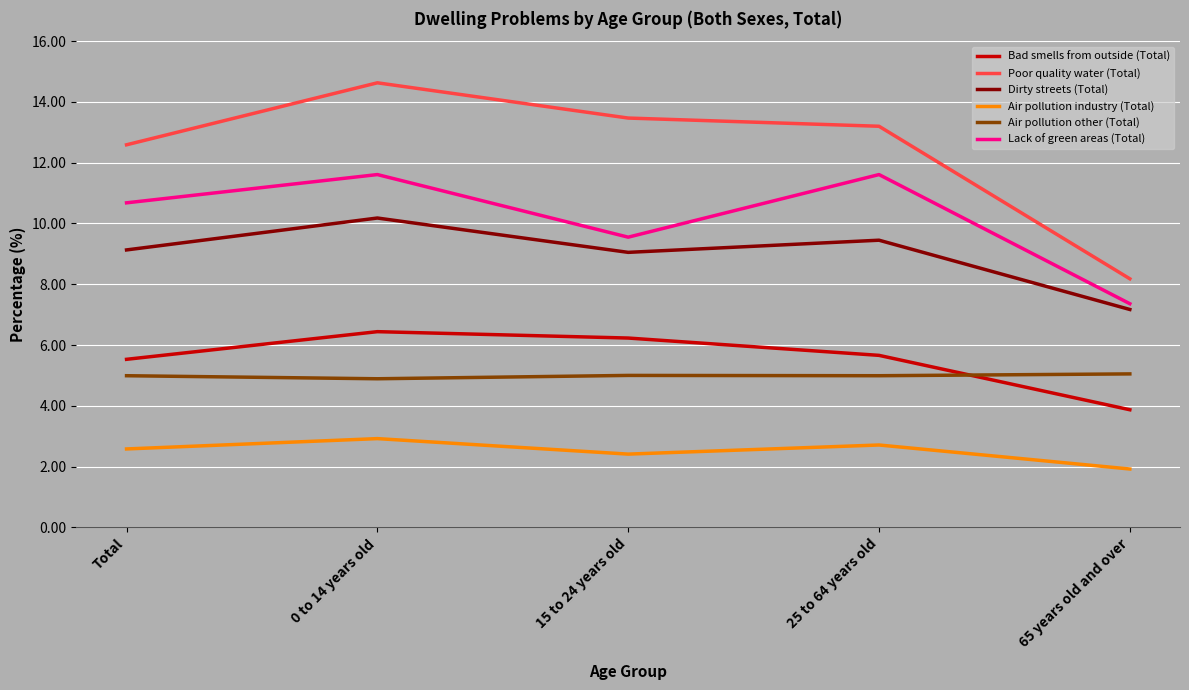

True or false: Poor quality water (Total) has a value of 14.6 at 0 to 14 years old.

True